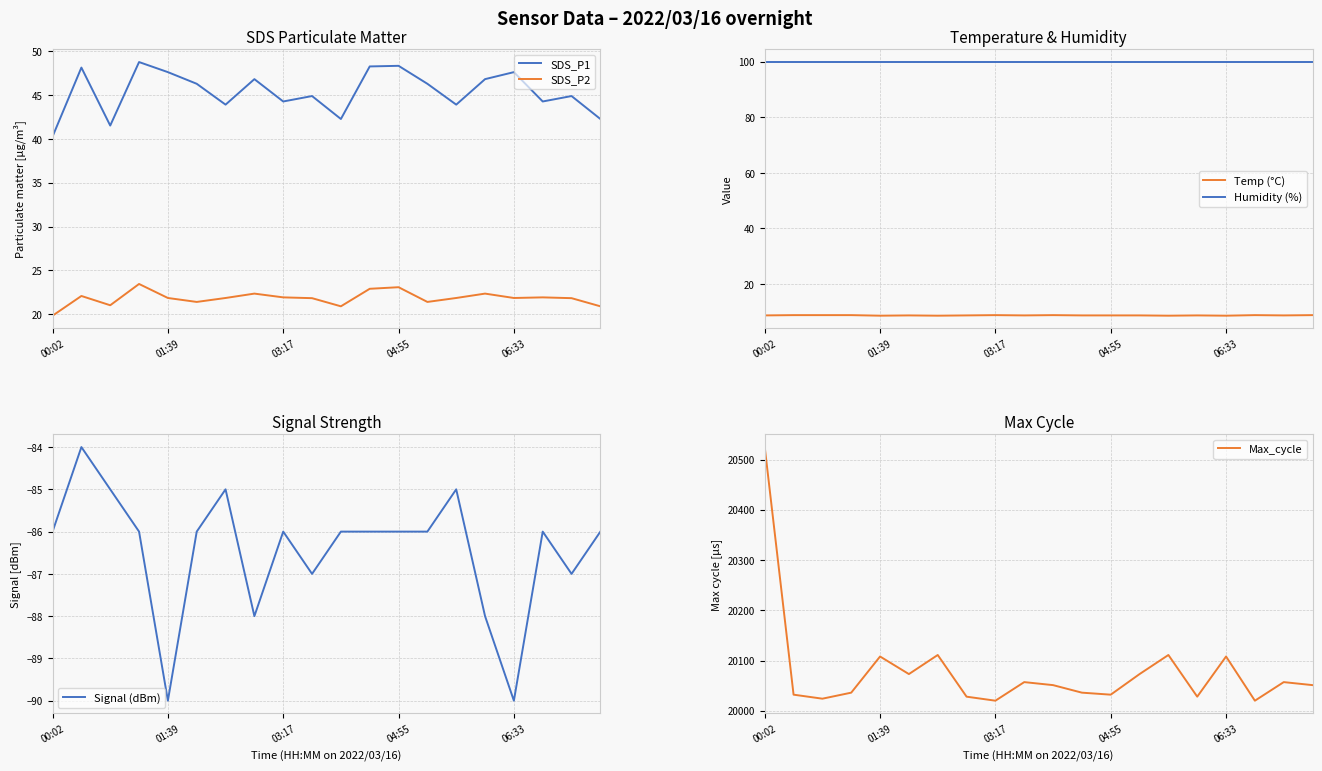

At which label is Max_cycle closest to 20272?

6